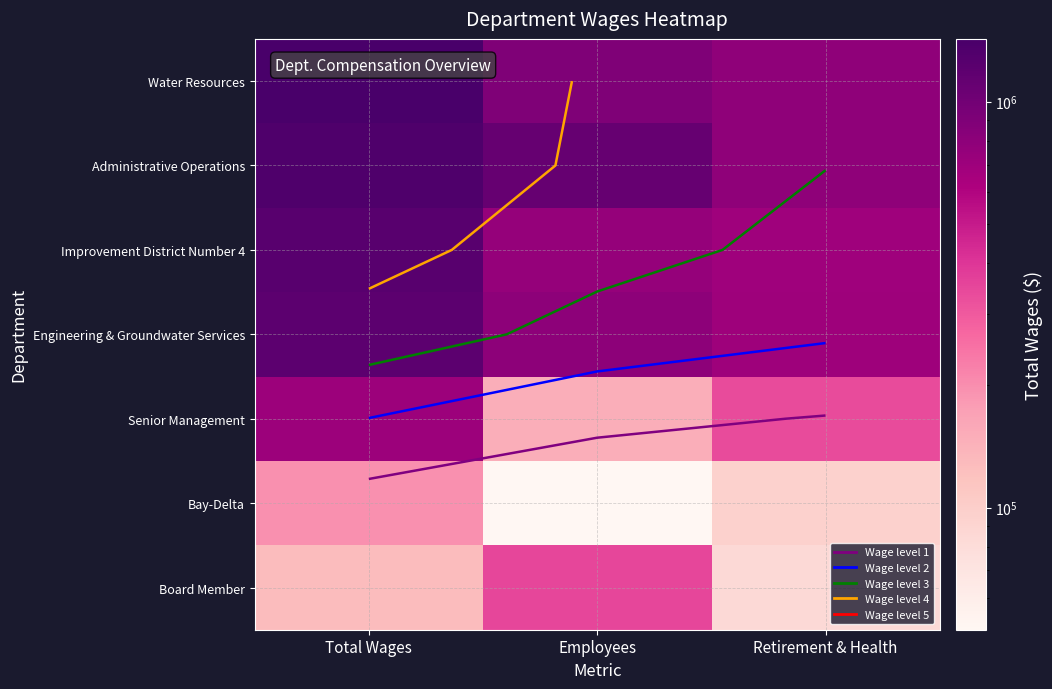

What is the spread (max minus min) of values at Total Wages?

1301007